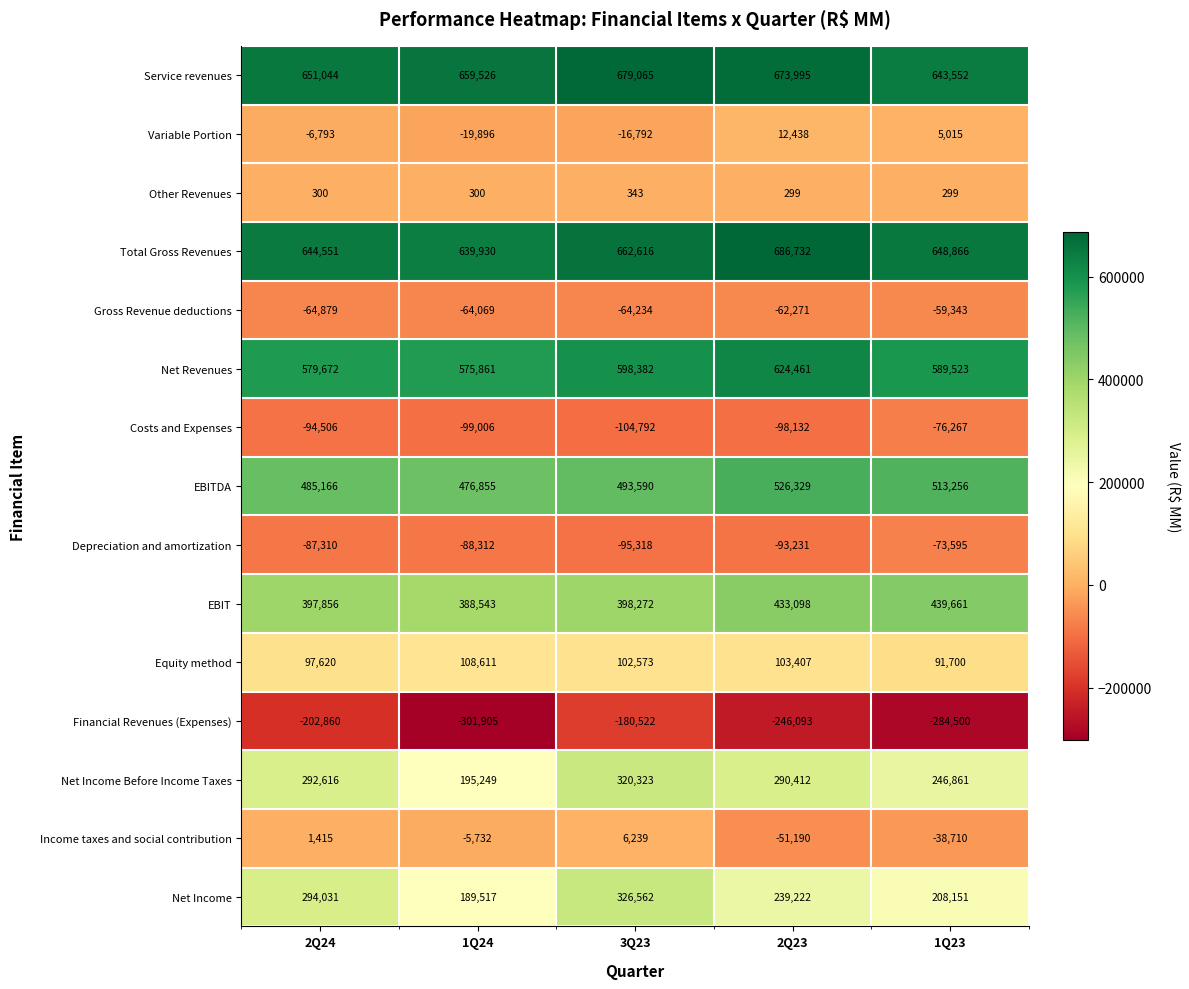

Which series has the largest total across all categories?

Service revenues